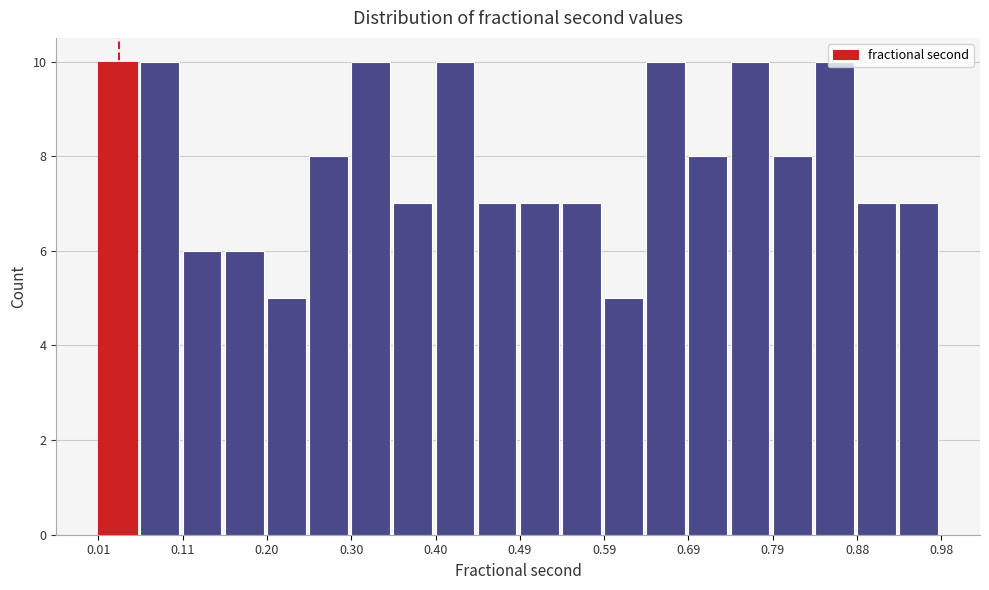

Reading left to right, transcribe this chart: for each bar, give the range it covers on the x-axis and its height. Neither the bar edges nor the heights are printed on the chart, so give them approximately, as read against the axes.

0.01 to 0.06: 10
0.06 to 0.11: 10
0.11 to 0.16: 6
0.16 to 0.20: 6
0.20 to 0.25: 5
0.25 to 0.30: 8
0.30 to 0.35: 10
0.35 to 0.40: 7
0.40 to 0.45: 10
0.45 to 0.49: 7
0.49 to 0.54: 7
0.54 to 0.59: 7
0.59 to 0.64: 5
0.64 to 0.69: 10
0.69 to 0.74: 8
0.74 to 0.79: 10
0.79 to 0.83: 8
0.83 to 0.88: 10
0.88 to 0.93: 7
0.93 to 0.98: 7